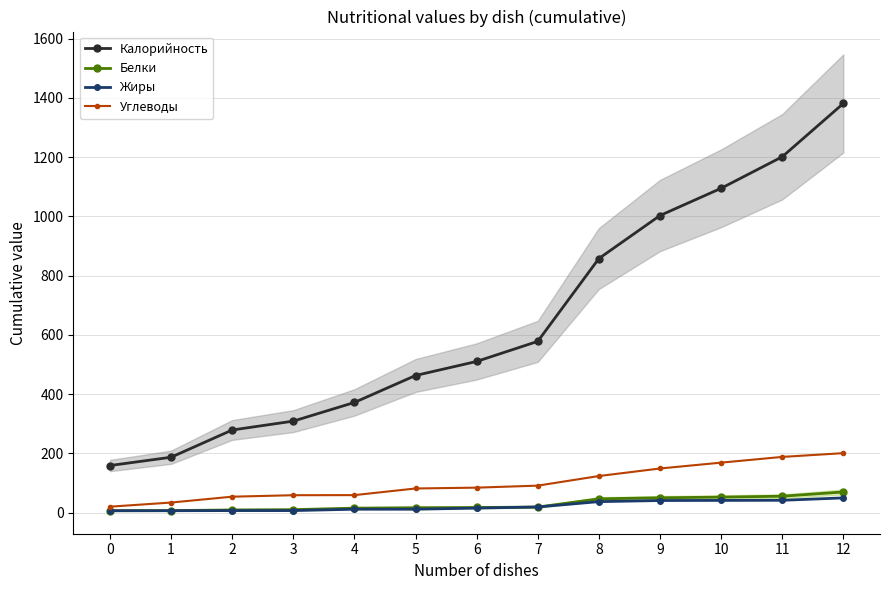

True or false: Углеводы and Жиры cross at least once.

False